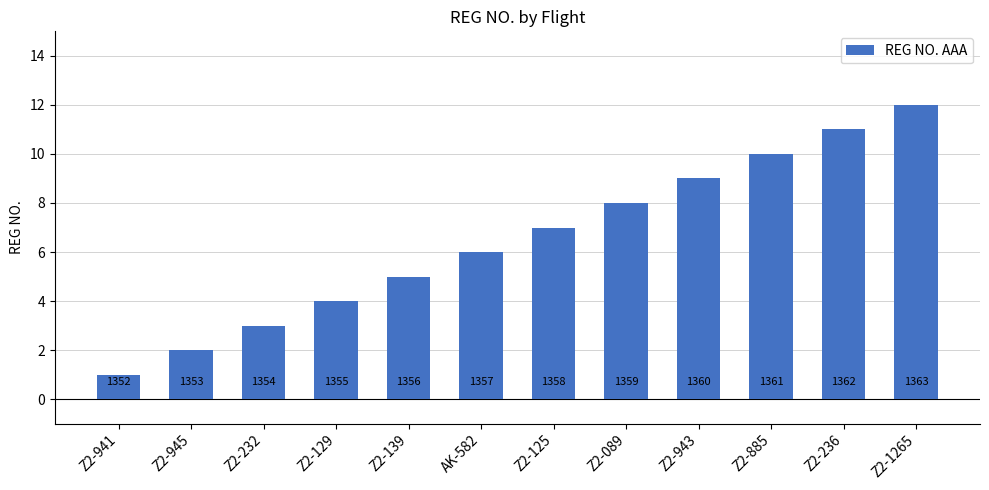

How many bars are there in total?

12